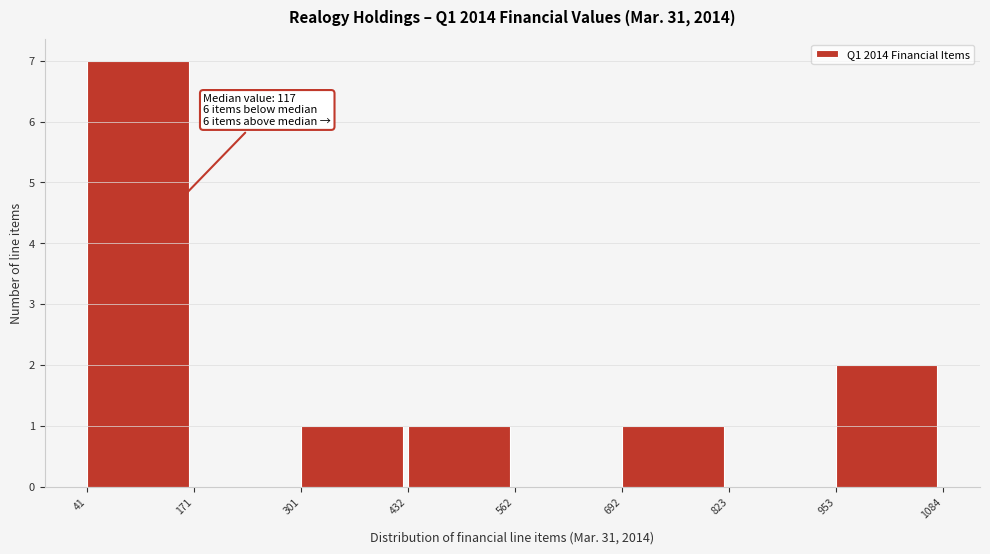

Over which range of the x-axis is the bar tallest?

41 to 171